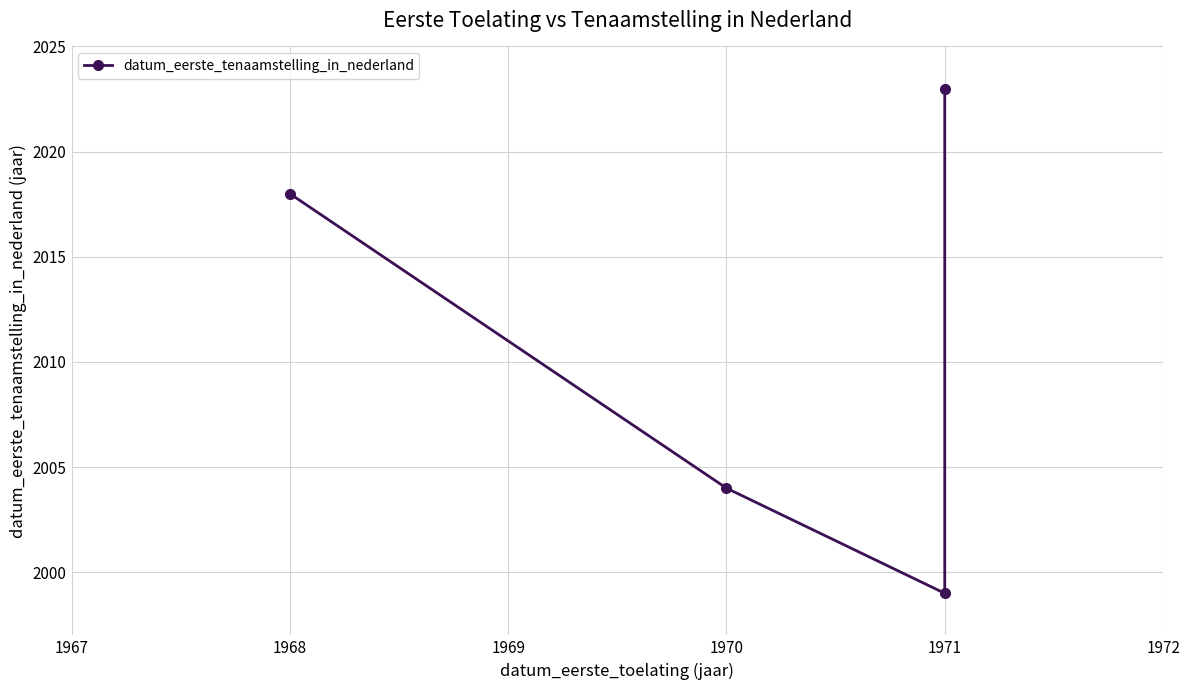

What is the greatest value displayed?

2023